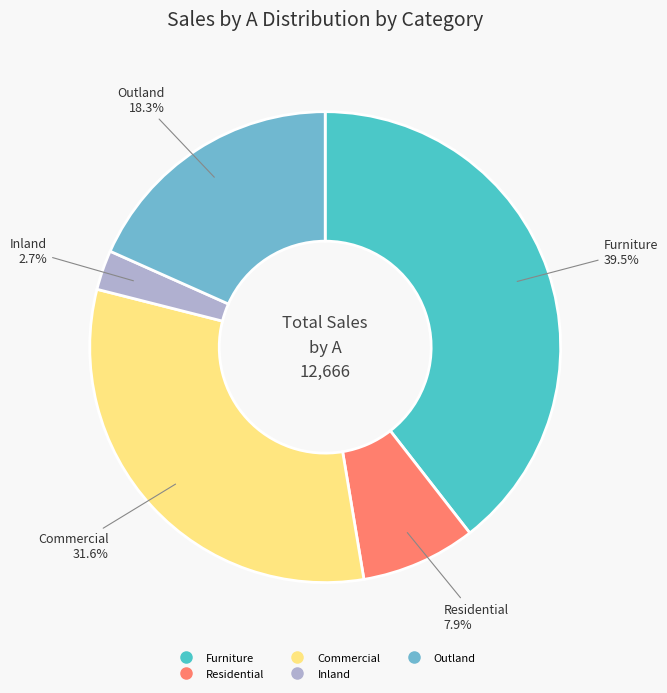

Between Outland and Inland, which is larger?

Outland